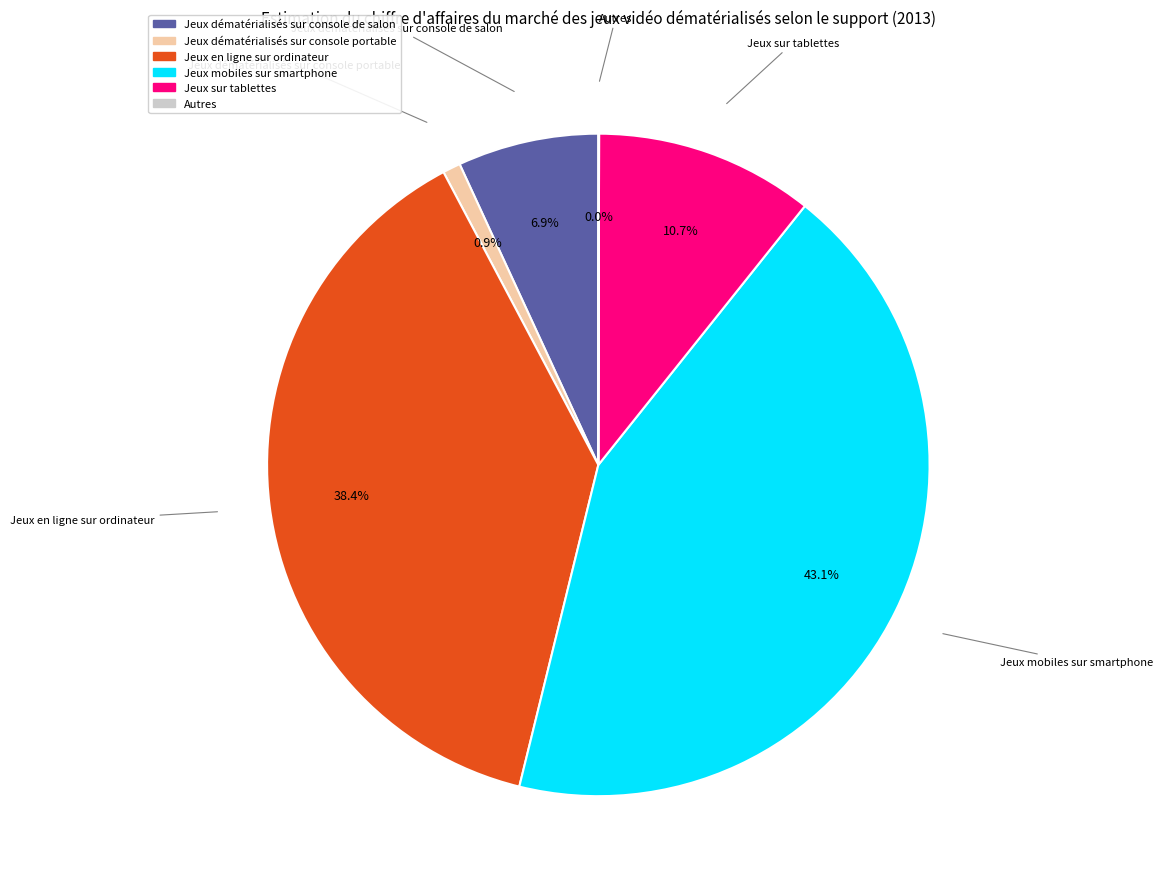

Is it true that Jeux dématérialisés sur console de salon is 7% of the pie?

True